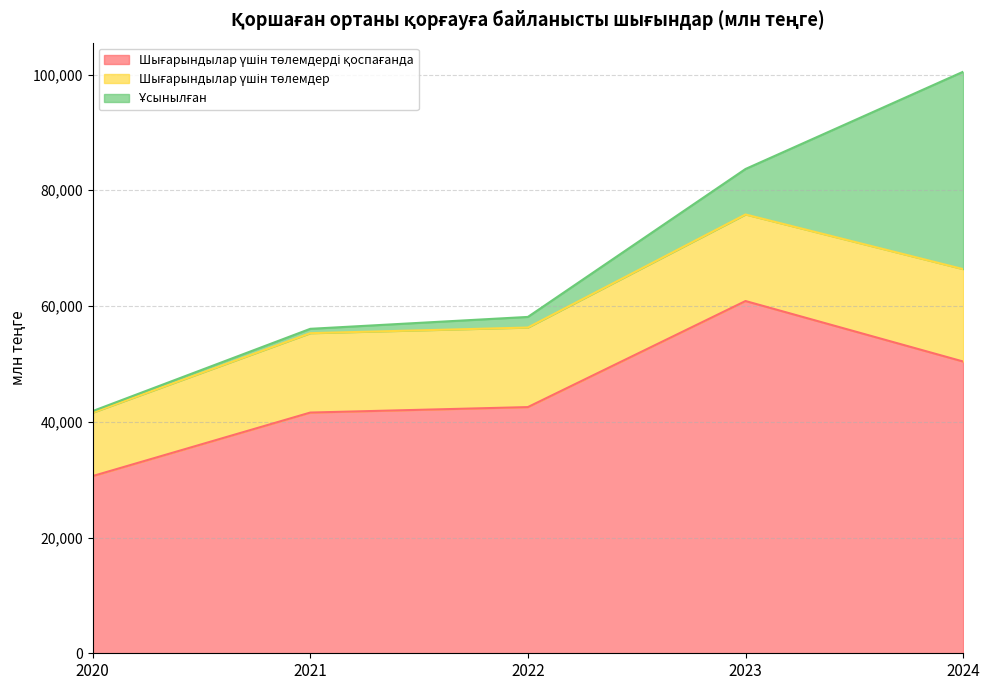

Reading left to right, transcribe all the data shown in this chart.

Шығарындылар үшін төлемдерді қоспағанда: 30620	41592	42537	60862	50412
Шығарындылар үшін төлемдер: 10957	13717	13747	14957	15964
Ұсынылған: 269	752	1832	7859	34103